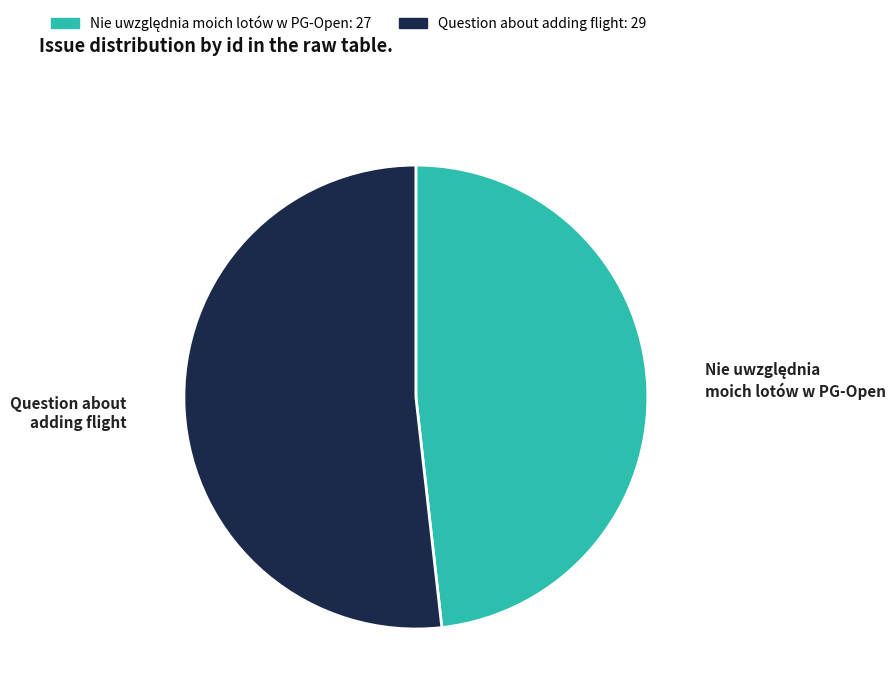

Which category has the biggest portion of the pie?

Question about adding flight